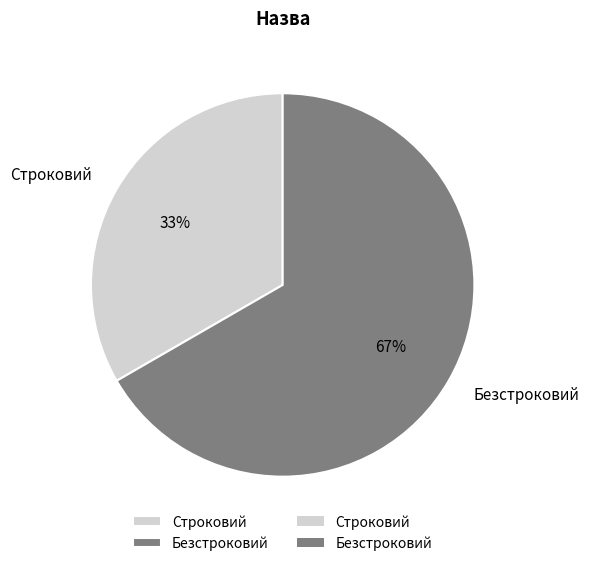

The Строковий slice represents 20% of the pie. True or false?

False